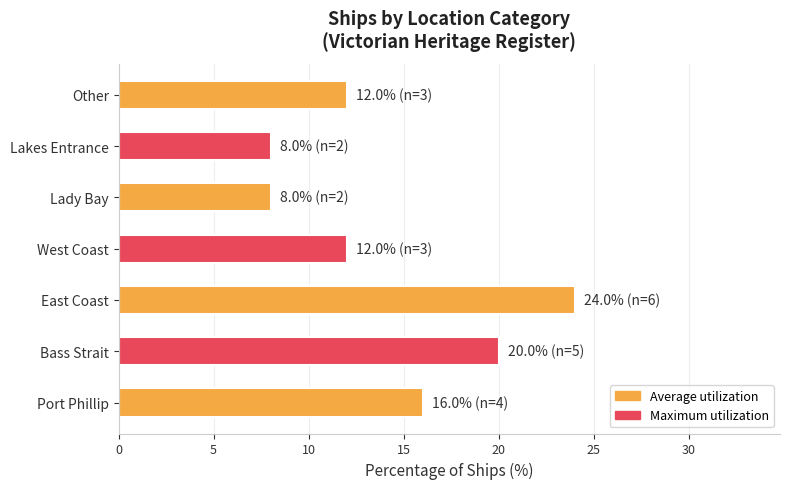

The value at Other is 12. True or false?

True